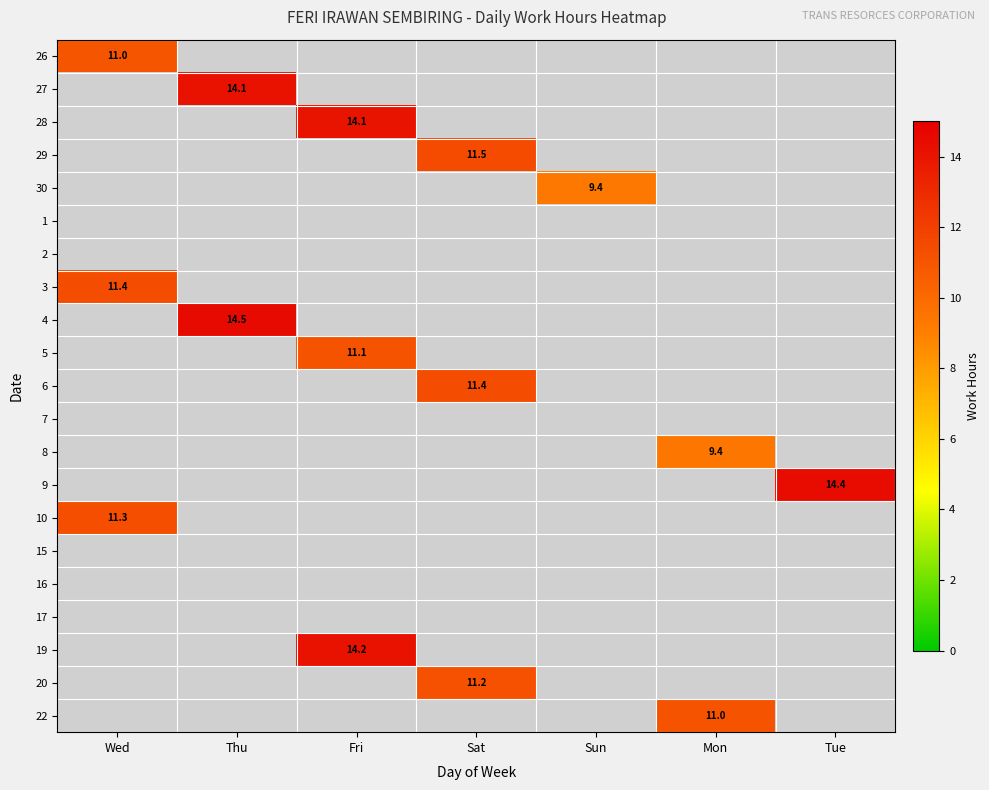

Count the number of categories in the chart.

7